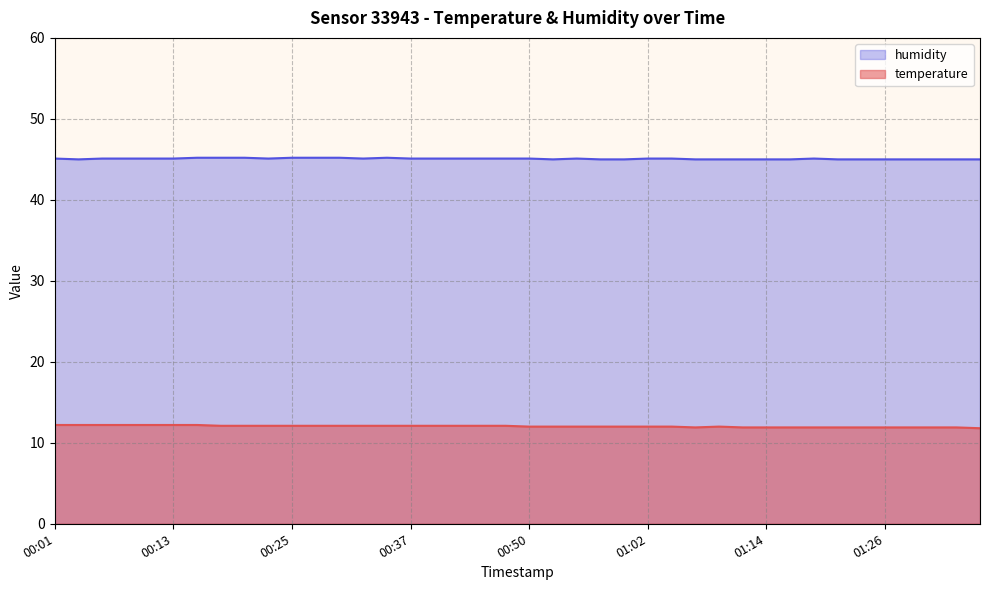

Which series has the widest spread of values?

temperature